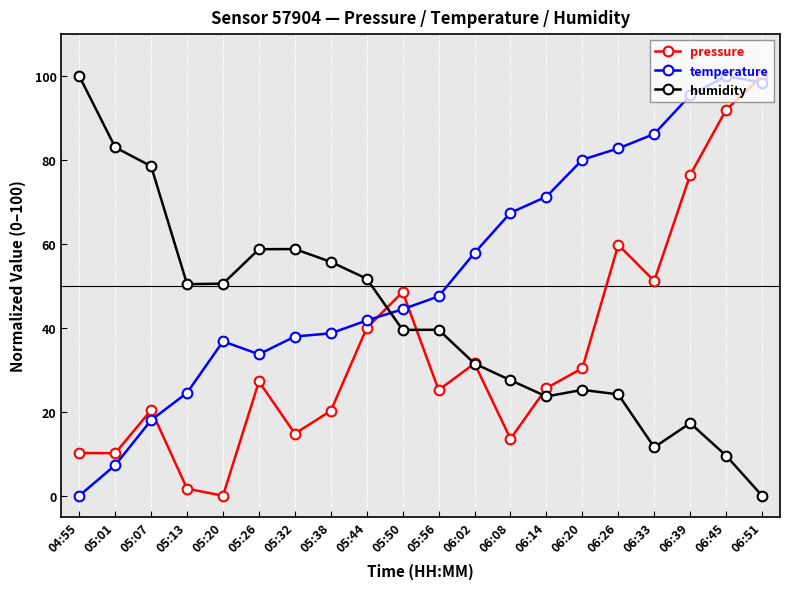

True or false: temperature has more than 0 interior local peaks.

True